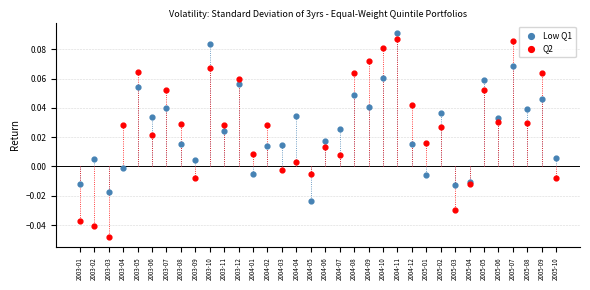

Which series contains the lowest Y value?

Q2